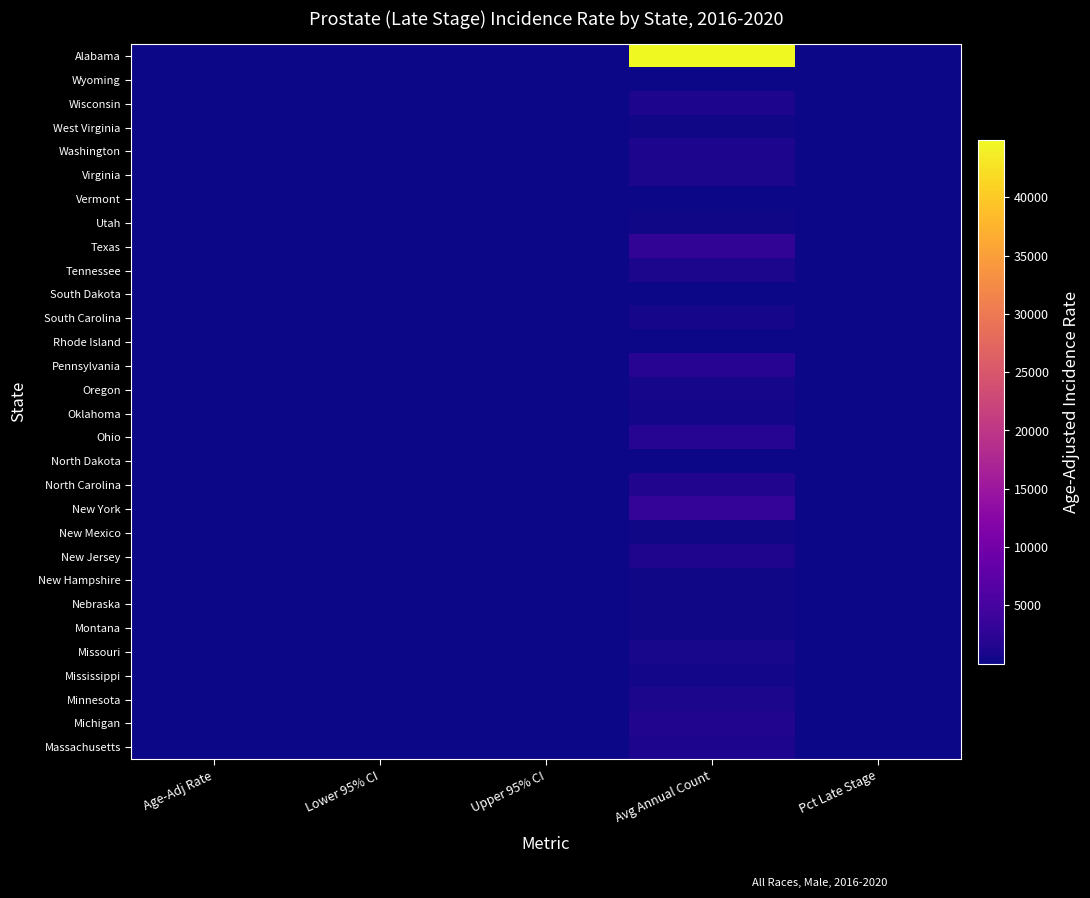

Rank the series at Avg Annual Count from highest to lowest value.

Alabama, New York, Texas, Pennsylvania, Ohio, Michigan, North Carolina, New Jersey, Washington, Wisconsin, Massachusetts, Virginia, Minnesota, Tennessee, Missouri, South Carolina, Oregon, Mississippi, Oklahoma, Utah, Nebraska, New Mexico, New Hampshire, West Virginia, Montana, Rhode Island, South Dakota, Vermont, North Dakota, Wyoming